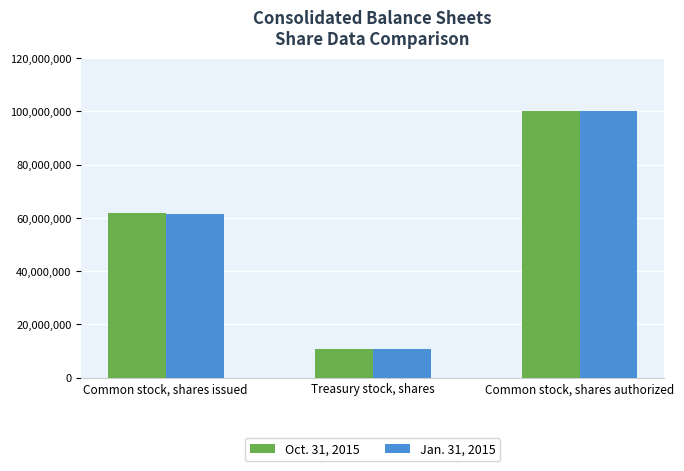

Does the chart contain stacked bars?

No